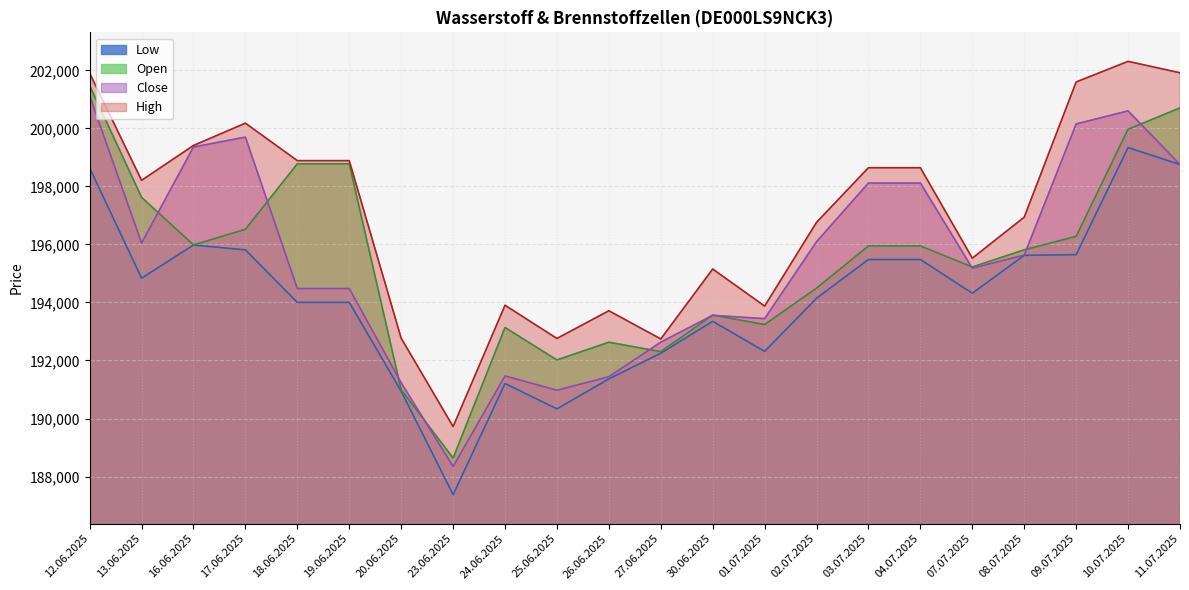

At how many categories does at least one series exceed 195825?

13